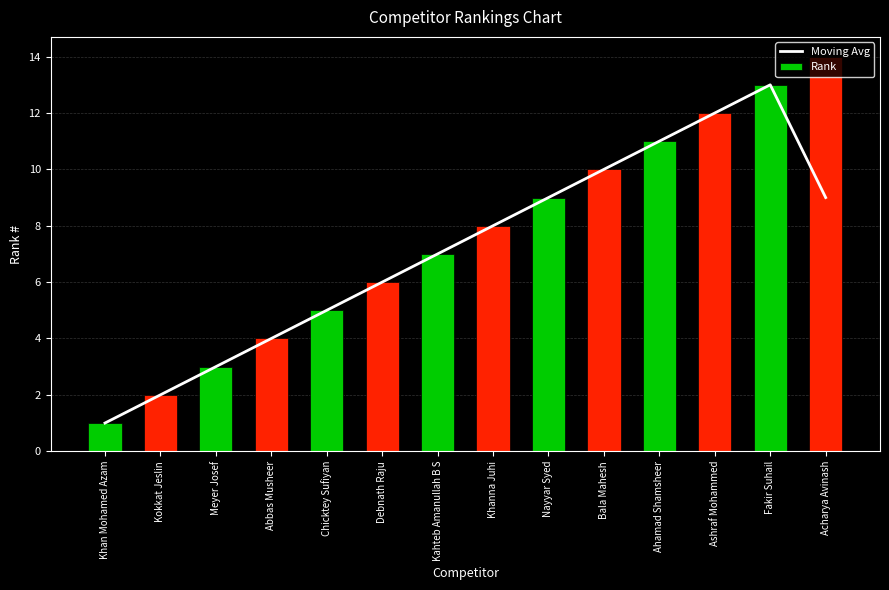

Which category has the lowest value across all series?

Khan Mohamed Azam